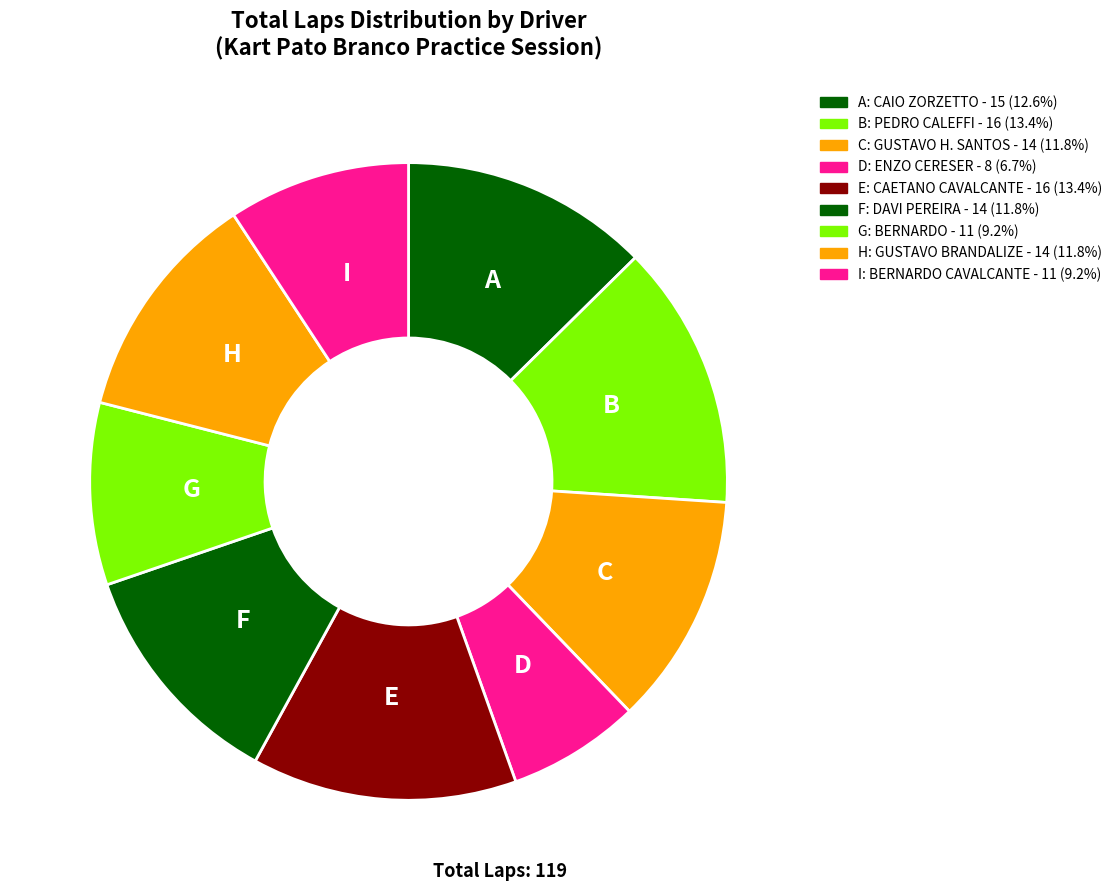

Is there any slice that represents more than half of the pie?

No